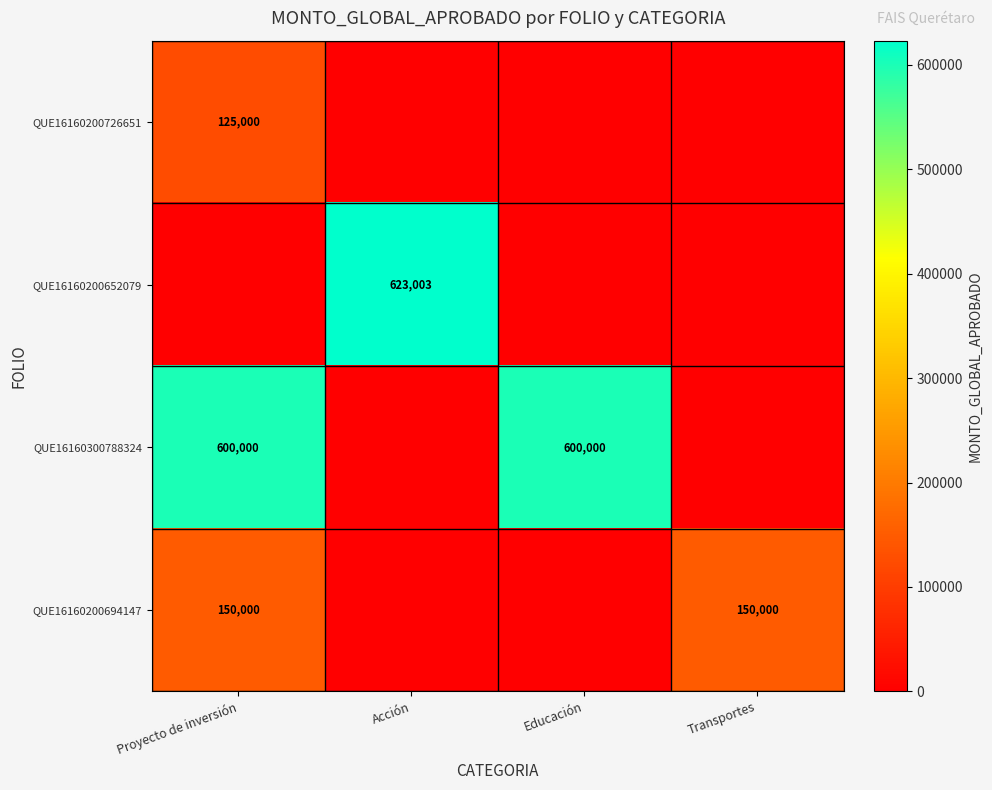

The value of QUE16160300788324 at Educación is 600000. True or false?

True